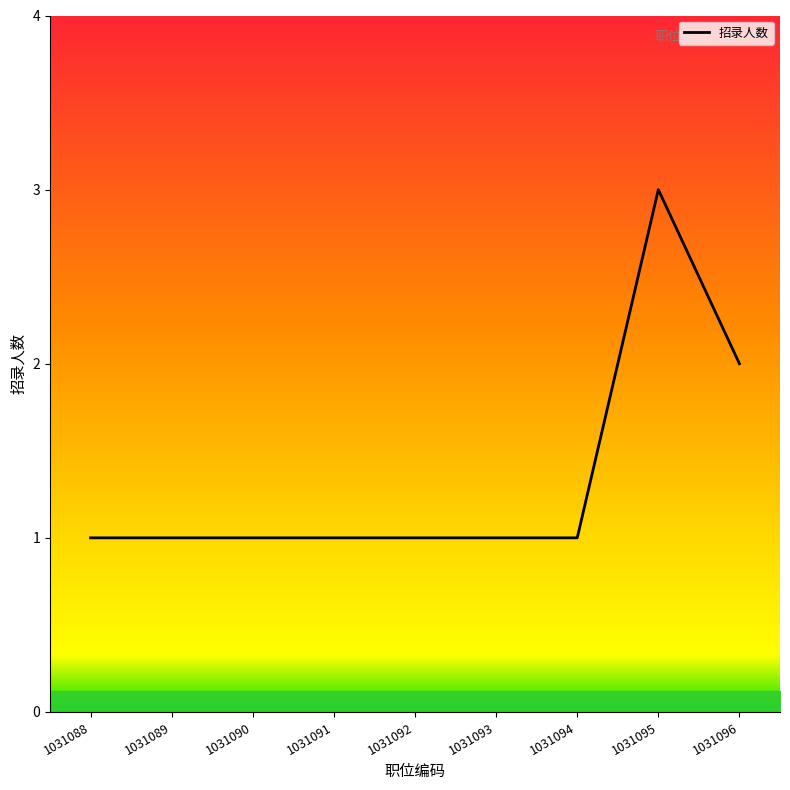

Which has a higher value, 1031088 or 1031095?

1031095